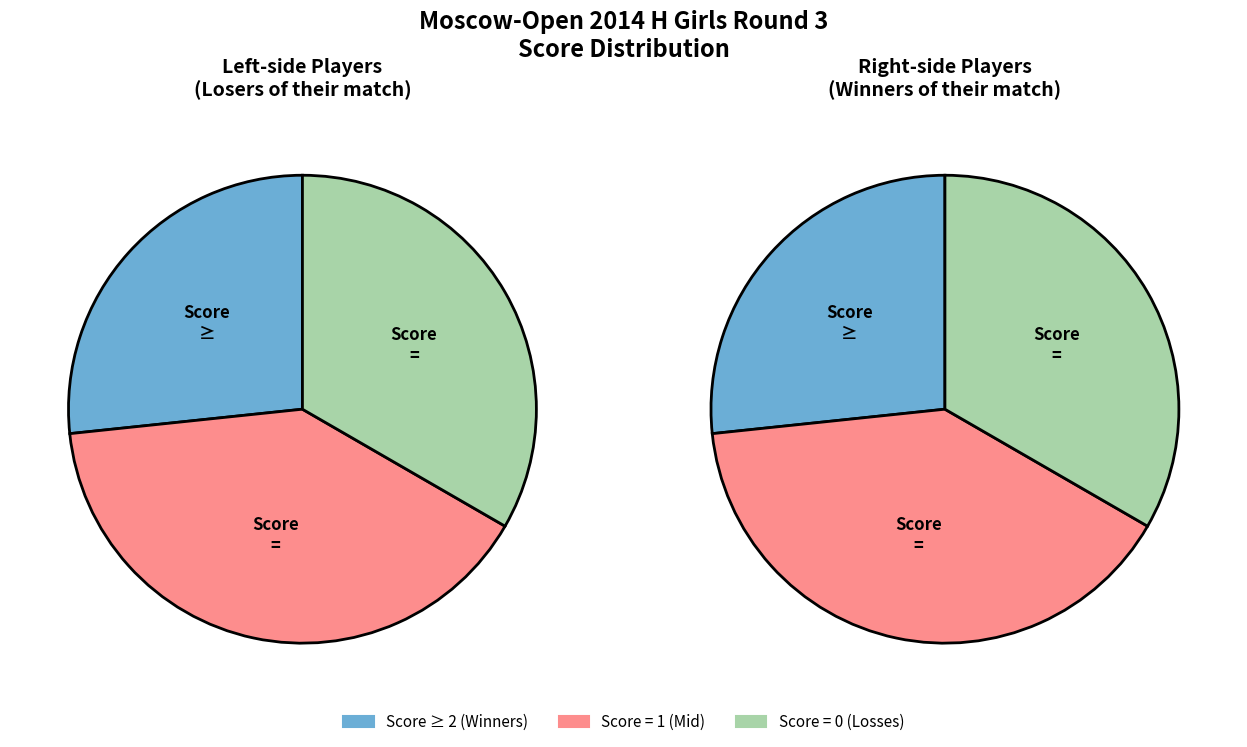

True or false: 12 accounts for 1% of the total.

False